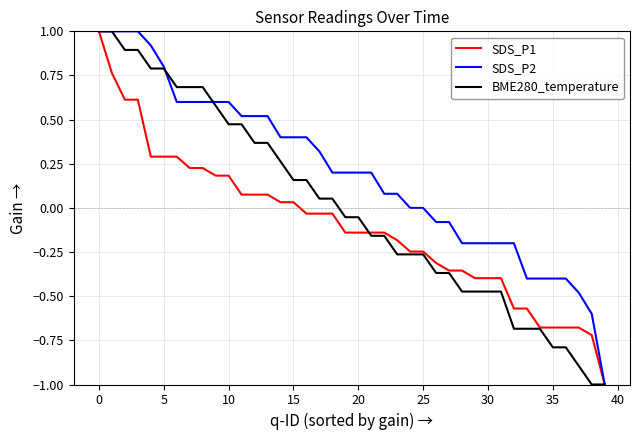

Is this an area chart (filled region under the line)?

No